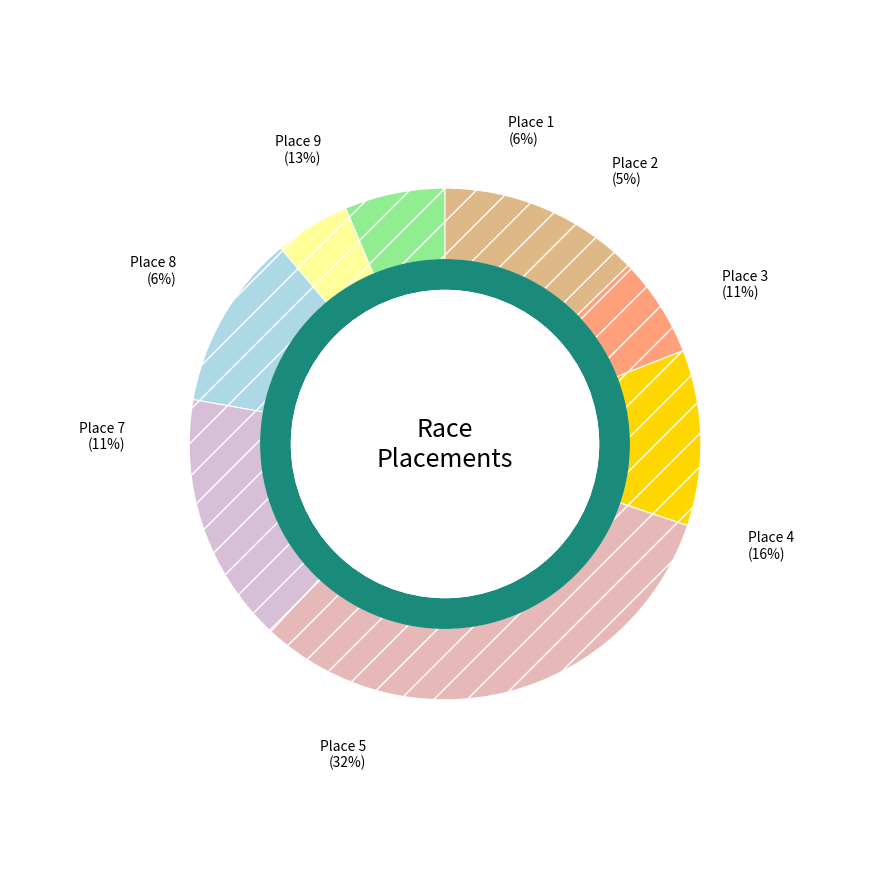

Which category has the smallest portion of the pie?

Place 2